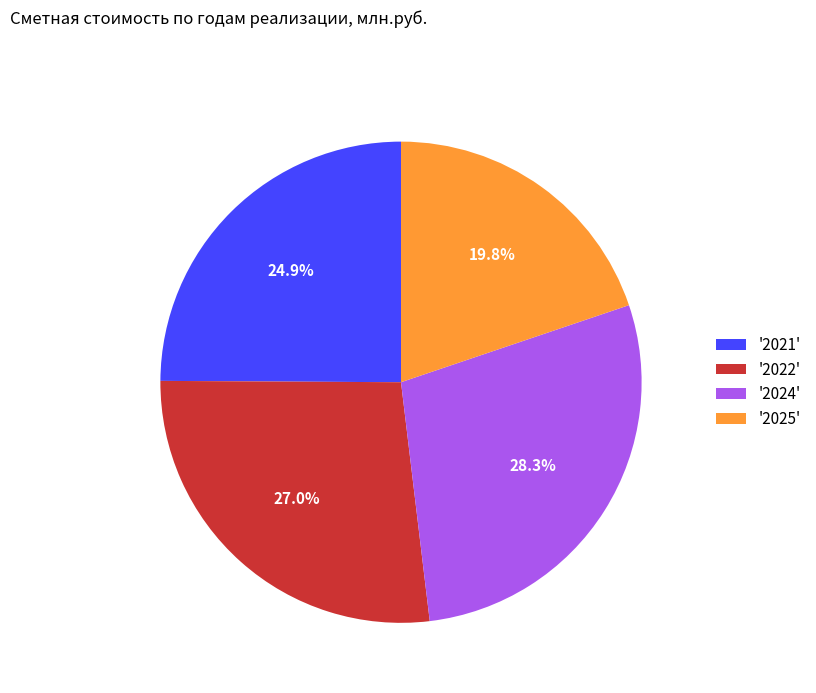

Do '2022' and '2021' together represent more than half of the pie?

Yes